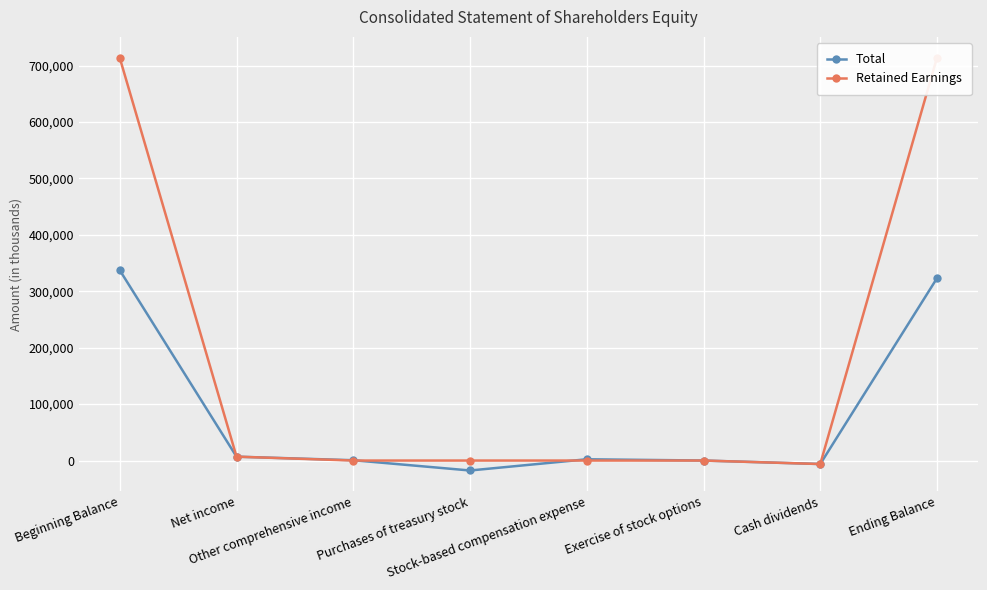

What is the average value of the Retained Earnings series?

178569